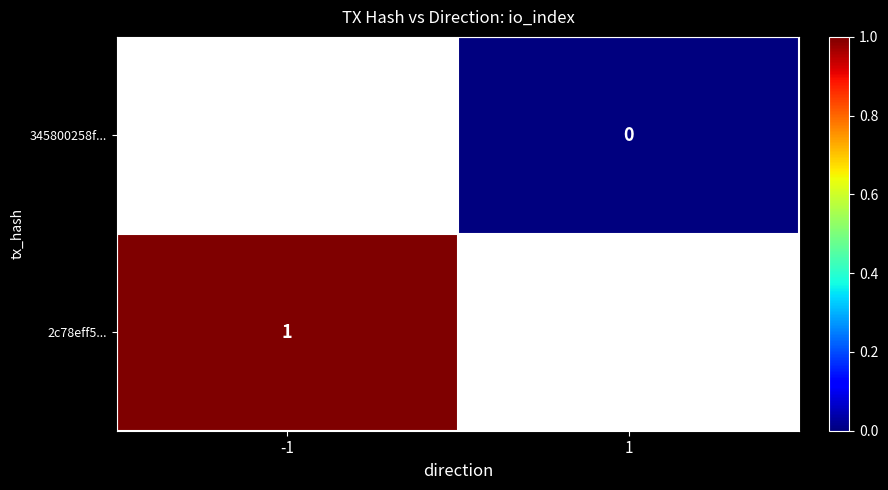

True or false: 2c78eff5... has a value of 1 at -1.

True